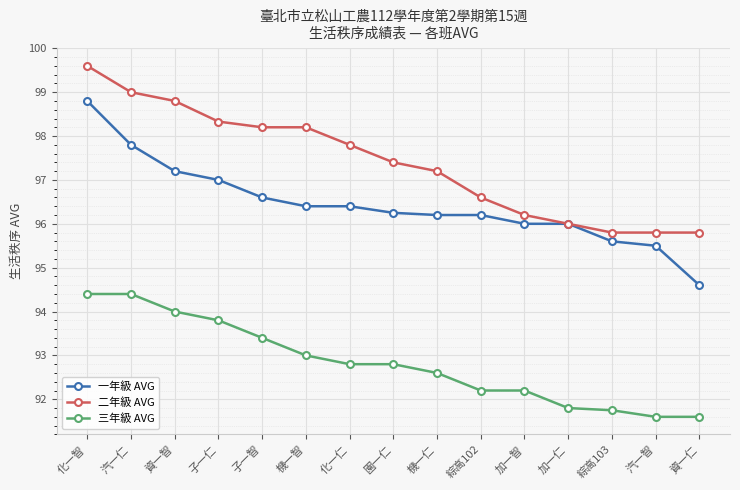

What position from the right is 加一智?

5